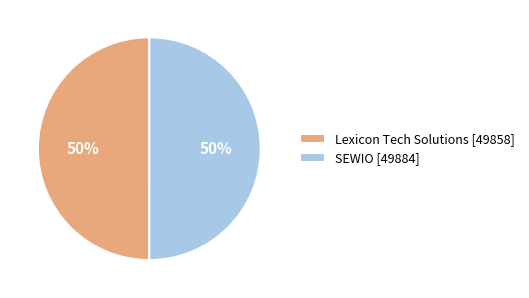

How many segments does this pie chart have?

2